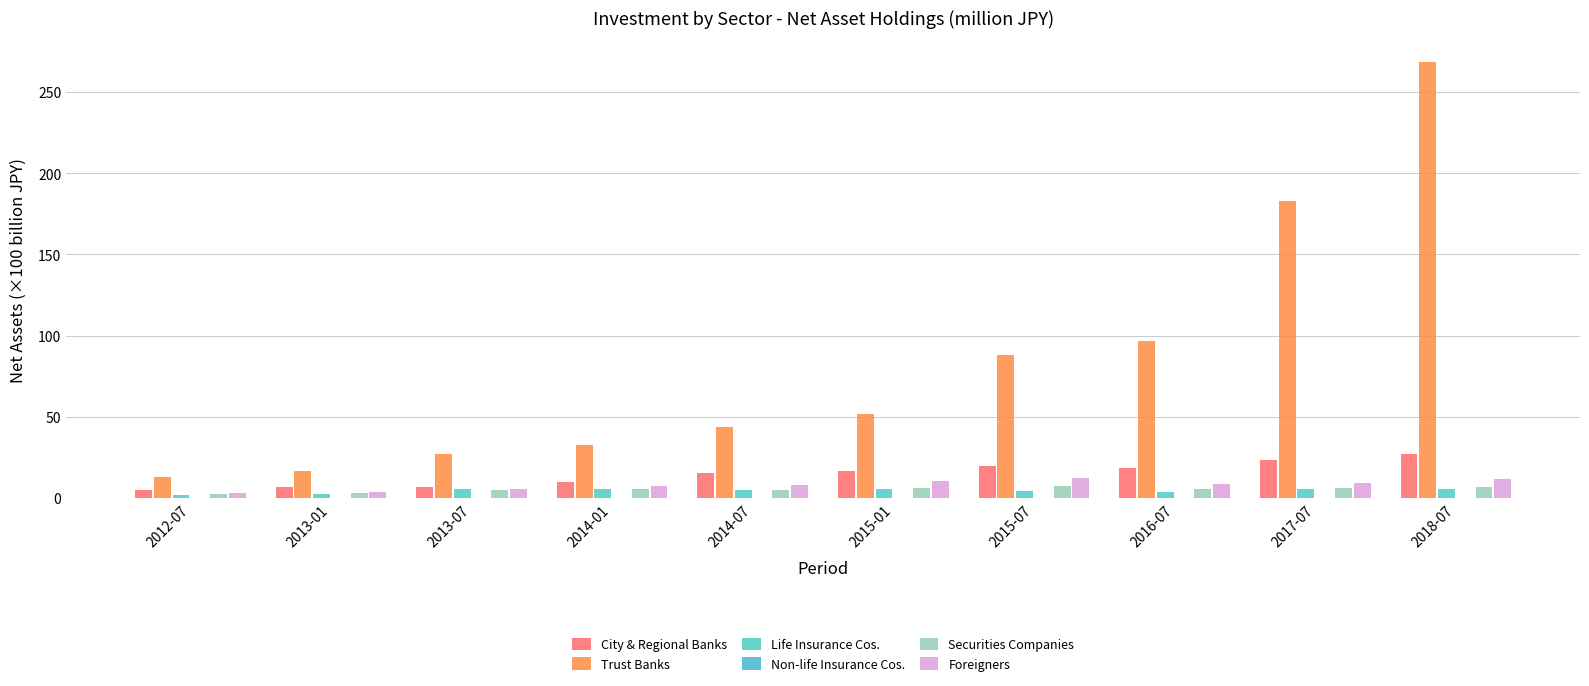

Reading right to left, what are all the values shown in this chart?

City & Regional Banks: 2018-07=27.3	2017-07=23.5	2016-07=18.3	2015-07=19.8	2015-01=16.5	2014-07=15.5	2014-01=9.7	2013-07=6.9	2013-01=6.7	2012-07=5.0
Trust Banks: 2018-07=268.2	2017-07=182.9	2016-07=96.8	2015-07=88.2	2015-01=52.0	2014-07=43.9	2014-01=32.8	2013-07=27.2	2013-01=16.8	2012-07=12.9
Life Insurance Cos.: 2018-07=5.7	2017-07=5.8	2016-07=3.9	2015-07=4.4	2015-01=5.5	2014-07=5.3	2014-01=5.8	2013-07=5.7	2013-01=2.7	2012-07=2.0
Non-life Insurance Cos.: 2018-07=0.1	2017-07=0.1	2016-07=0.1	2015-07=0.3	2015-01=0.0	2014-07=0.0	2014-01=0.0	2013-07=0.0	2013-01=0.4	2012-07=0.3
Securities Companies: 2018-07=6.7	2017-07=6.1	2016-07=5.9	2015-07=7.4	2015-01=6.0	2014-07=4.8	2014-01=5.8	2013-07=5.0	2013-01=3.3	2012-07=2.4
Foreigners: 2018-07=11.9	2017-07=9.6	2016-07=8.7	2015-07=12.6	2015-01=10.7	2014-07=8.3	2014-01=7.4	2013-07=5.8	2013-01=3.8	2012-07=2.9